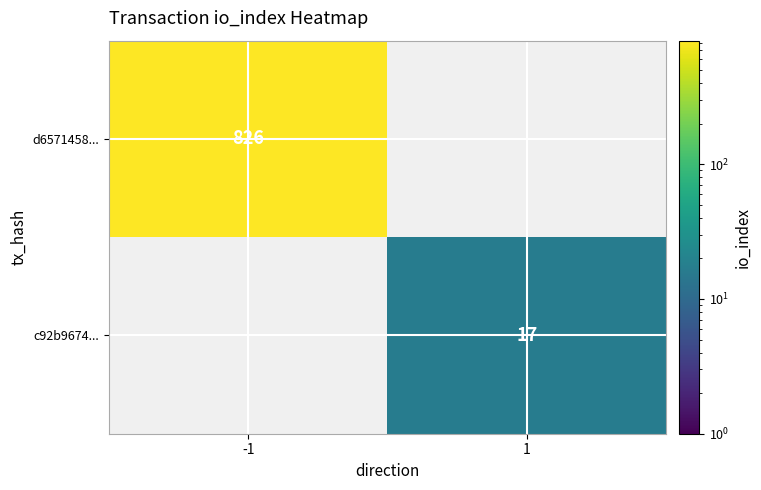

The c92b9674... series shows 17 at 1. True or false?

True